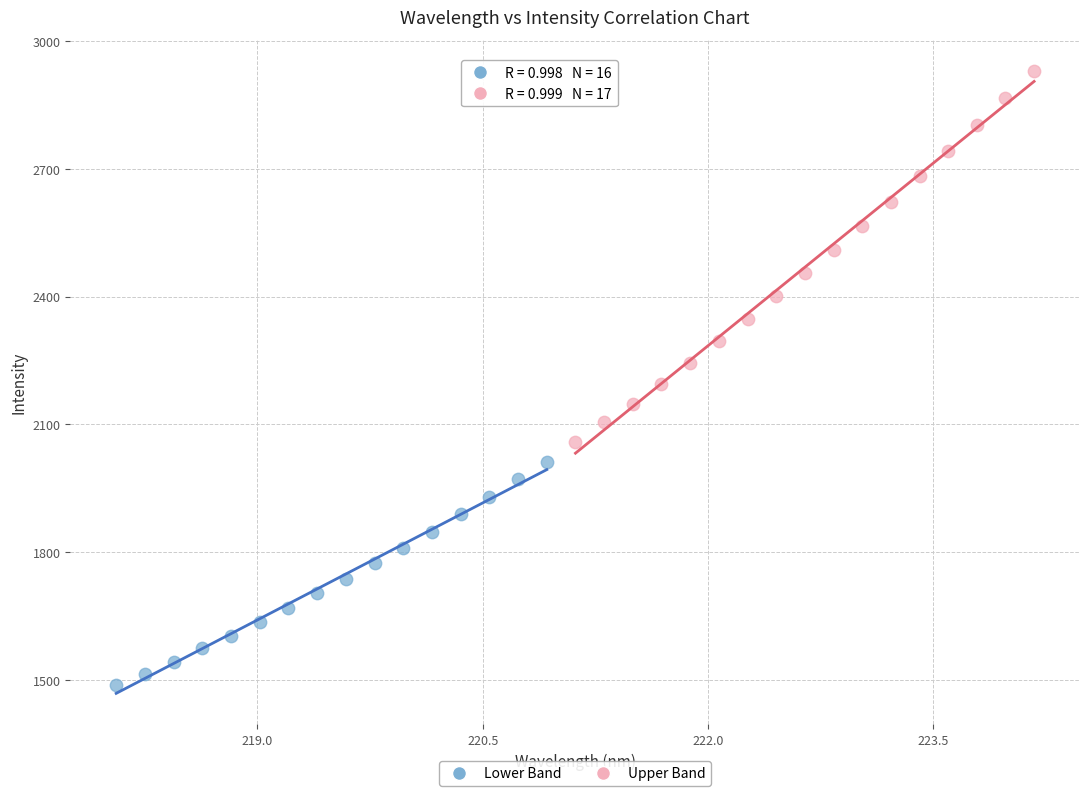

Which series has the largest Y range (max minus min)?

Upper Band